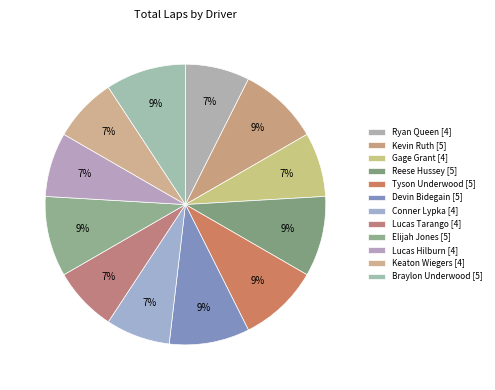

Do Keaton Wiegers and Braylon Underwood together represent more than half of the pie?

No